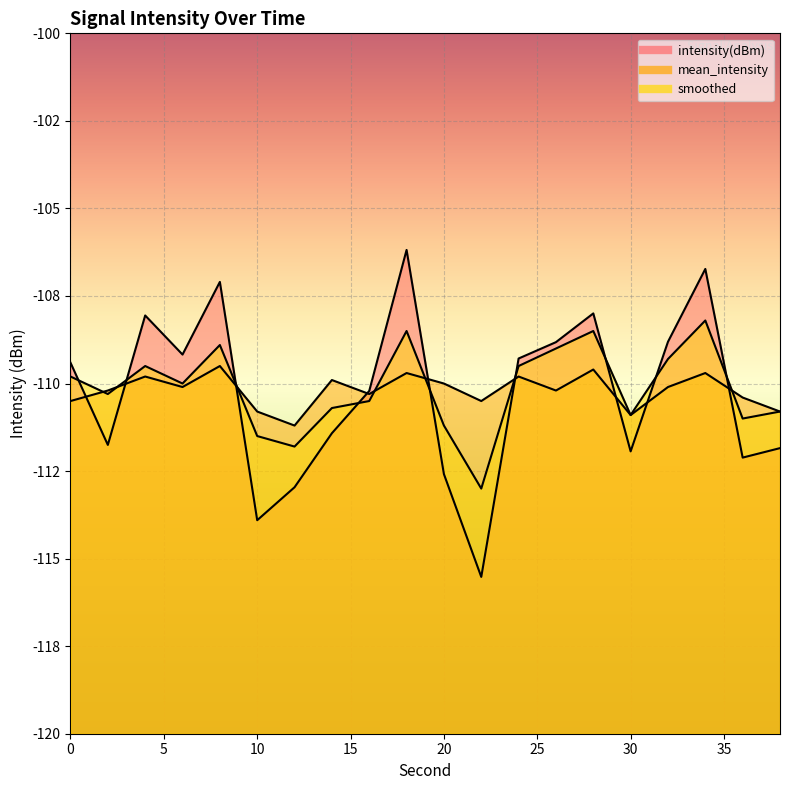

What is the smallest value displayed?

-115.5